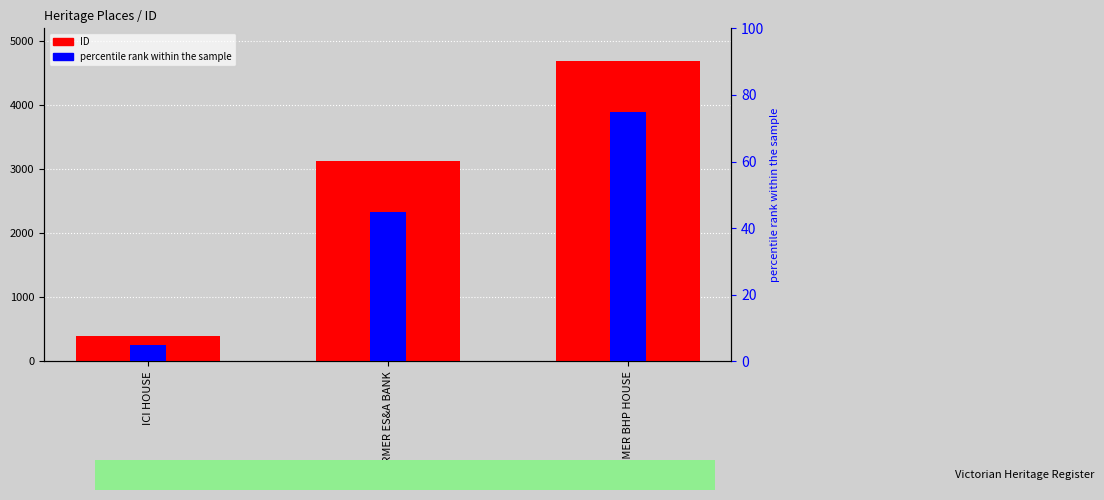

Reading left to right, list all the values displayed in this chart.

ID: 391	3133	4690
percentile rank within the sample: 5	45	75